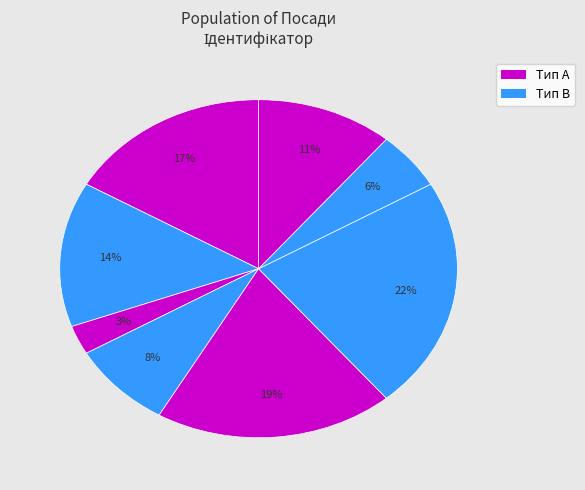

How many slices are in this pie chart?

8